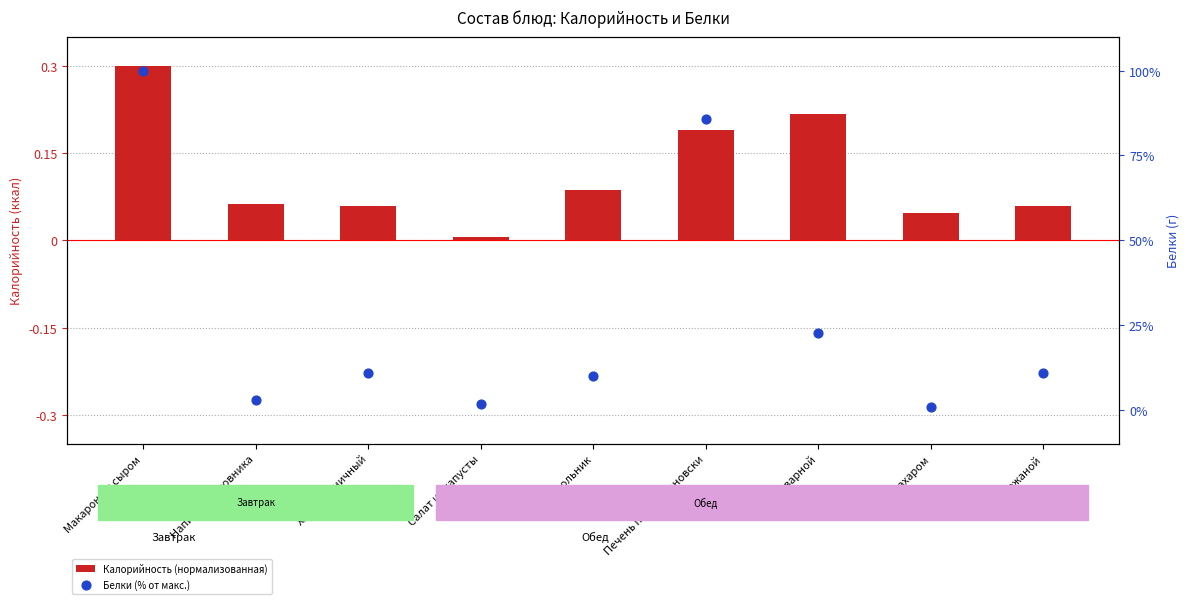

Which series contains the highest Y value?

Белки (% от макс.)